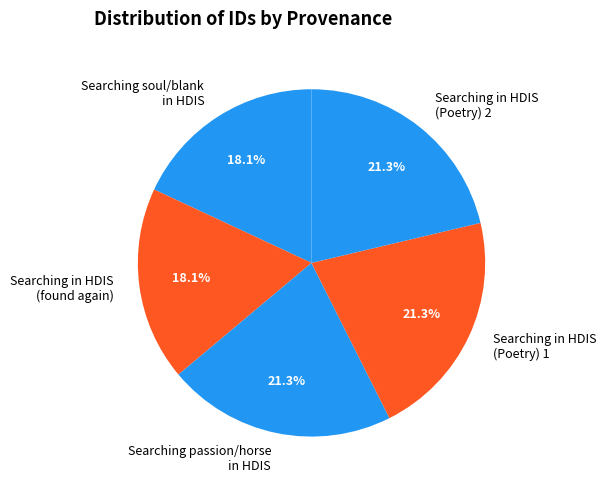

Do Searching soul/blank in HDIS and Searching in HDIS (Poetry) 2 together represent more than half of the pie?

No